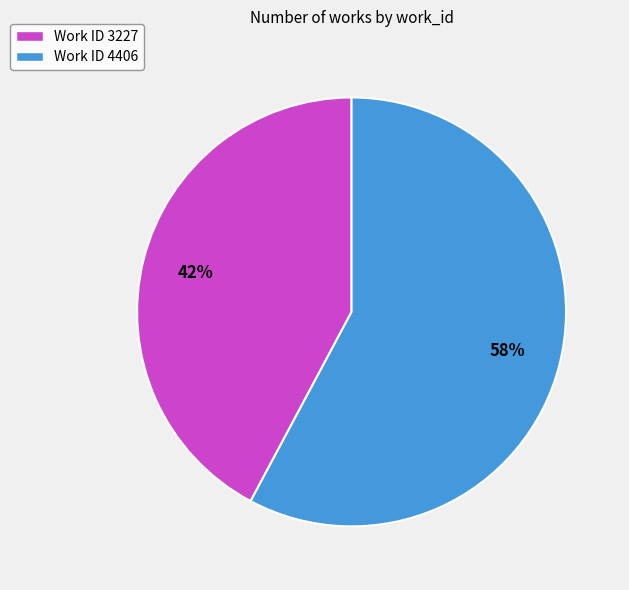

To the nearest percent, what is the difference between the largest and smallest slice percentages?

16%